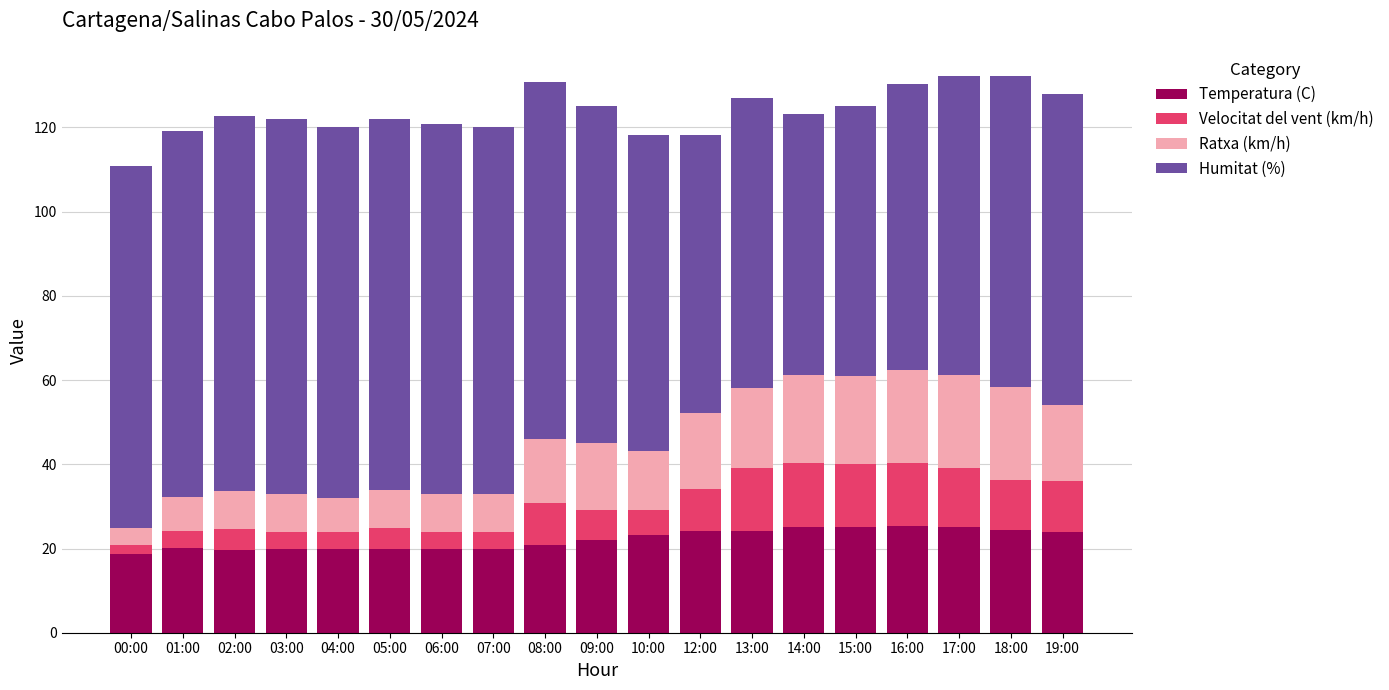

Does the chart contain any negative values?

No